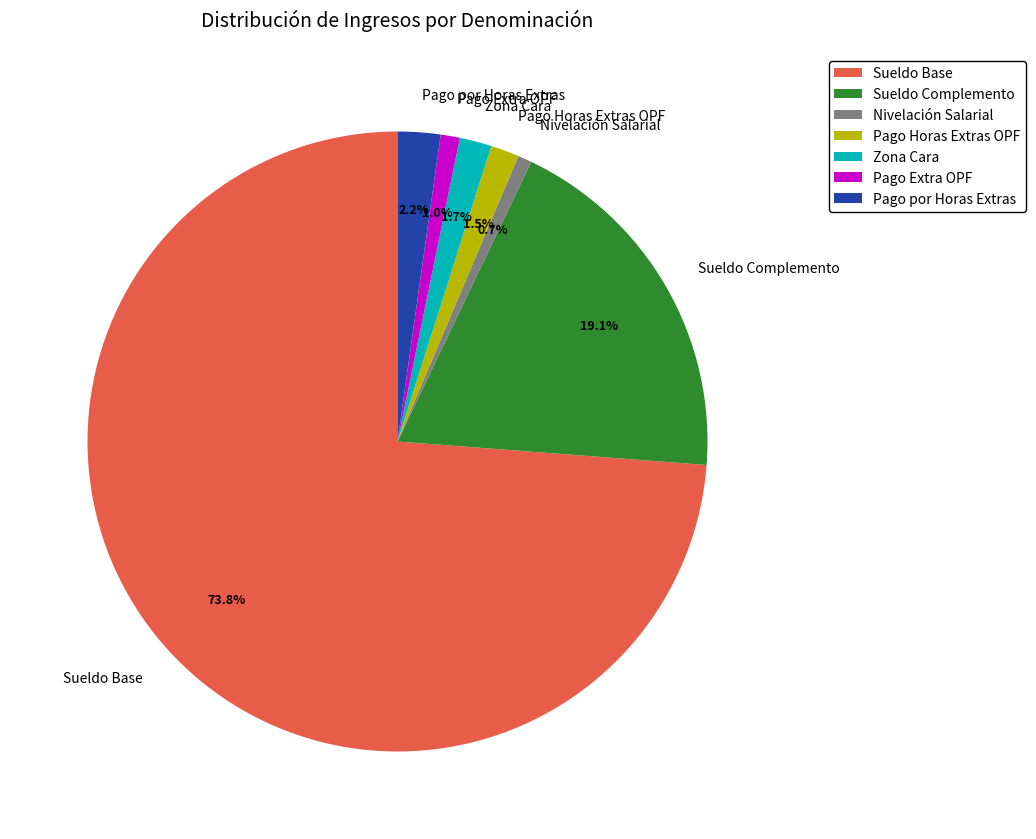

What is the ratio of the value at Sueldo Base to the value at Sueldo Complemento?

3.9